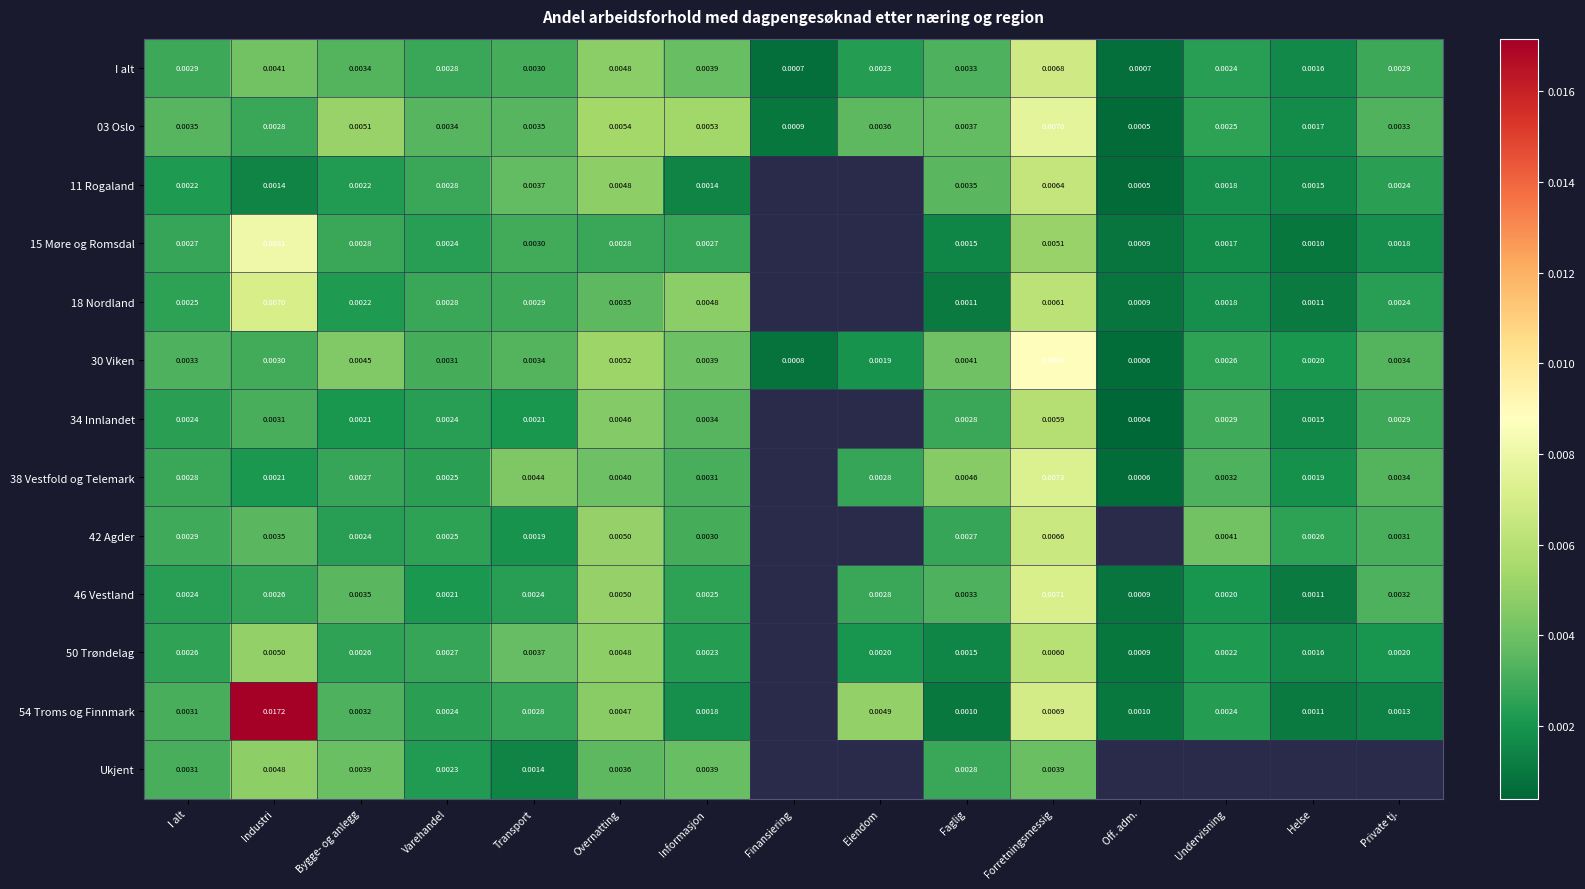

Rank the series at Forretningsmessig from highest to lowest value.

30 Viken, 03 Oslo, 38 Vestfold og Telemark, 46 Vestland, 54 Troms og Finnmark, I alt, 42 Agder, 11 Rogaland, 18 Nordland, 50 Trøndelag, 34 Innlandet, 15 Møre og Romsdal, Ukjent